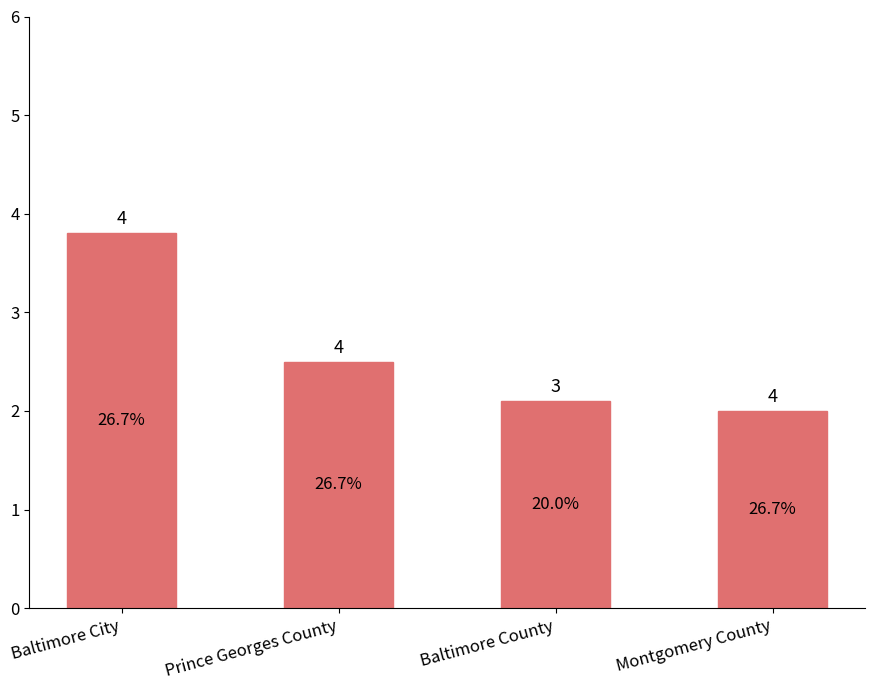

Approximately how many times larger is the value at Baltimore City compared to Prince Georges County?

1.5